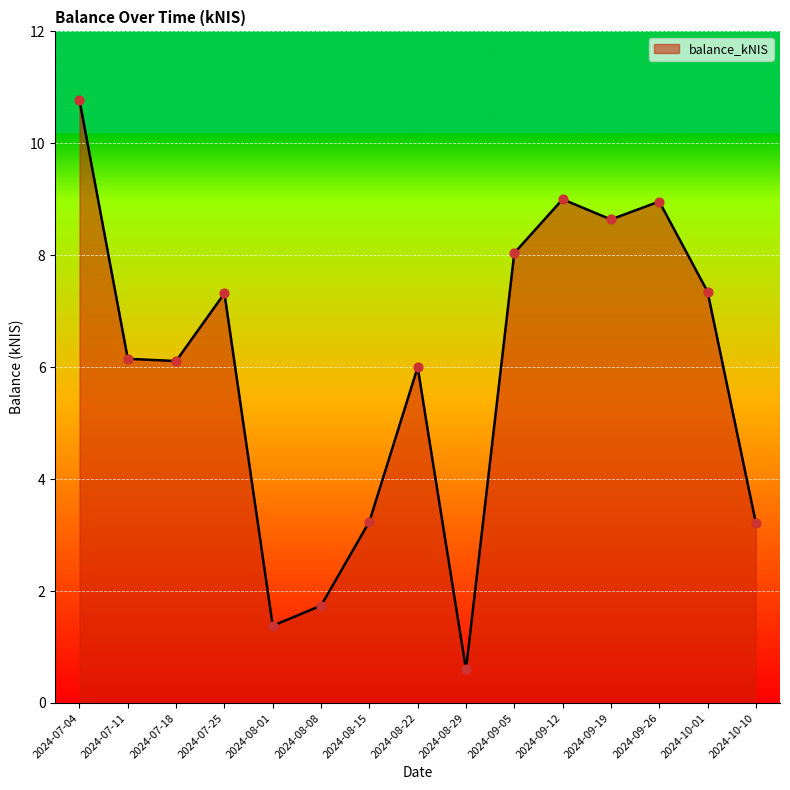

What is the ratio of the value at 2024-07-18 to the value at 2024-09-19?

0.7